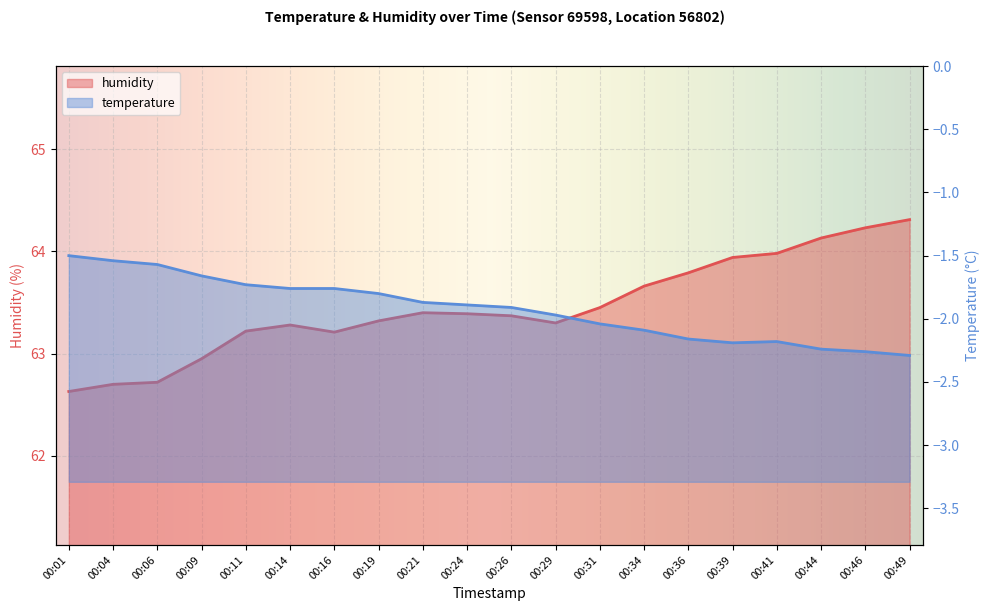

Is the value of humidity at 00:21 greater than the value of temperature at 00:39?

Yes